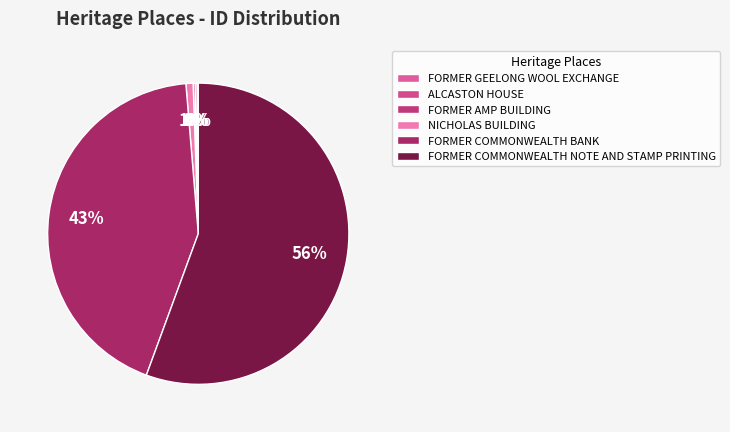

Does any single category account for the majority?

Yes